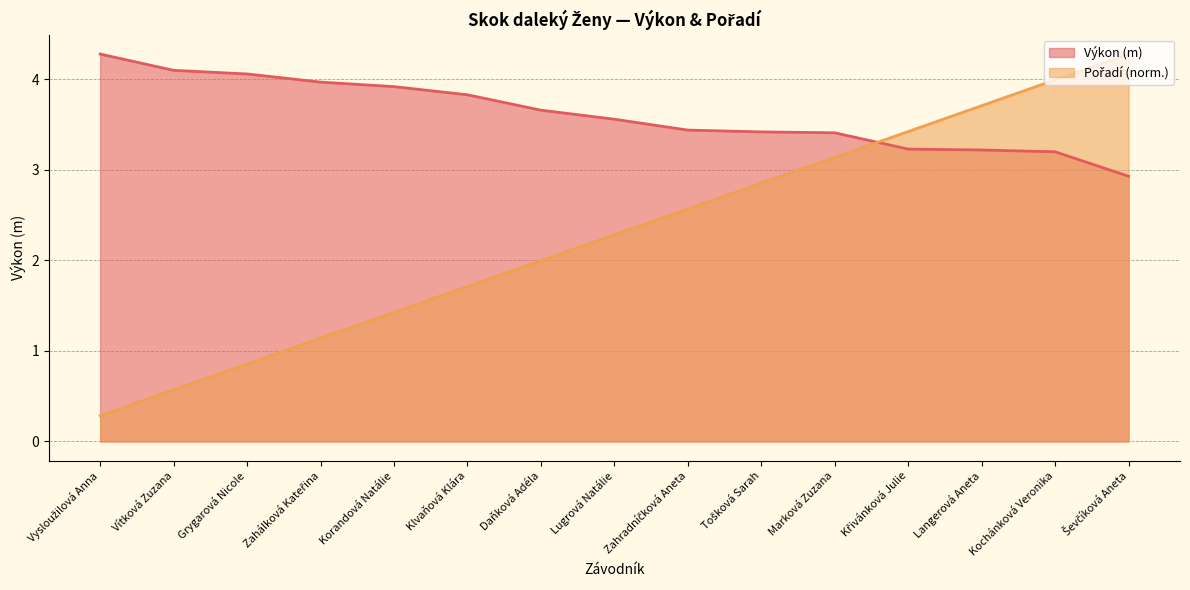

Which series has the largest total across all categories?

Výkon (m)